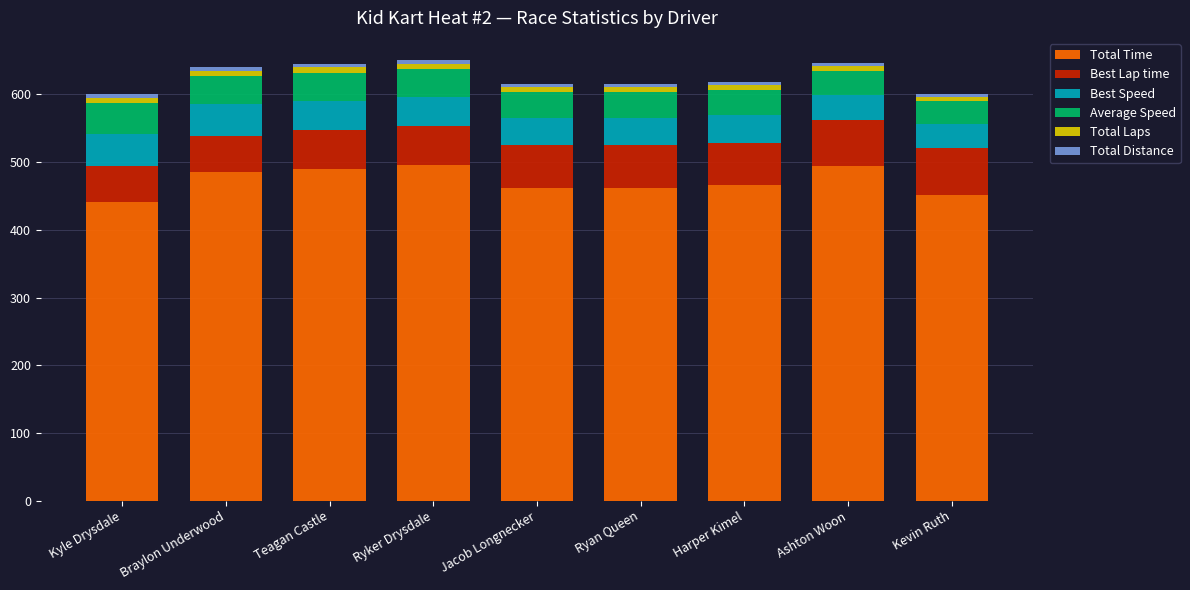

True or false: Total Time has a value of 684.9 at Kyle Drysdale.

False